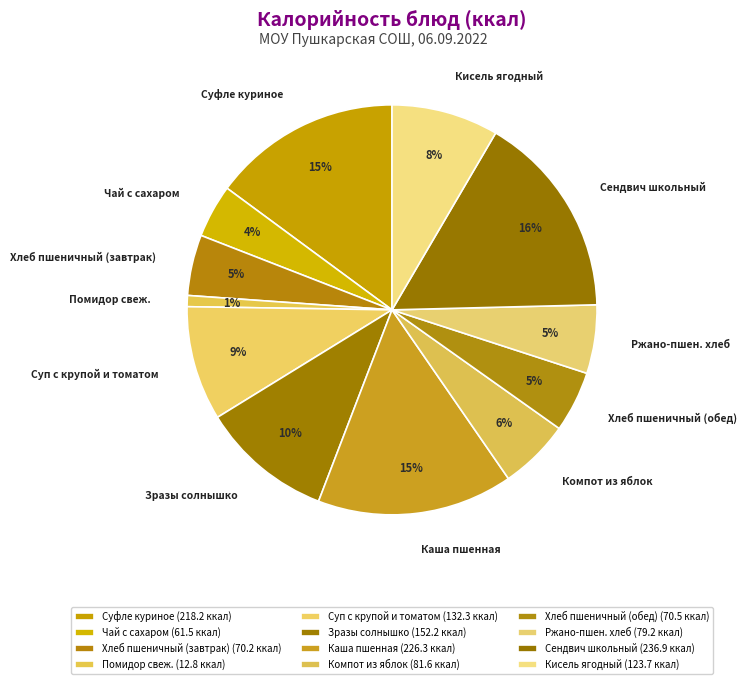

What percentage is the Зразы солнышко slice, to the nearest percent?

10%